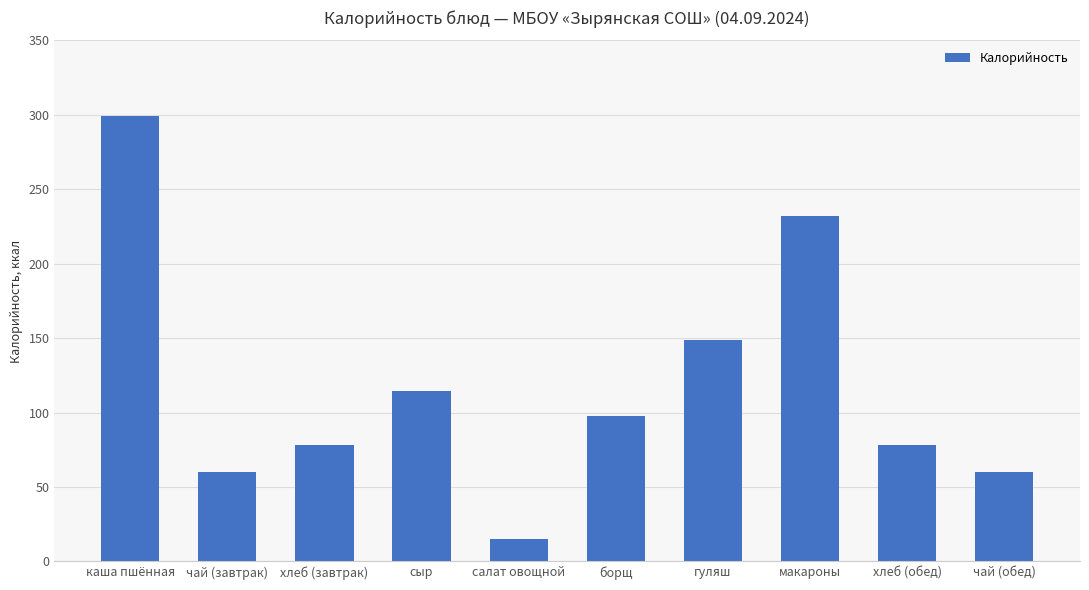

What is the label of the 5th bar from the right?

борщ